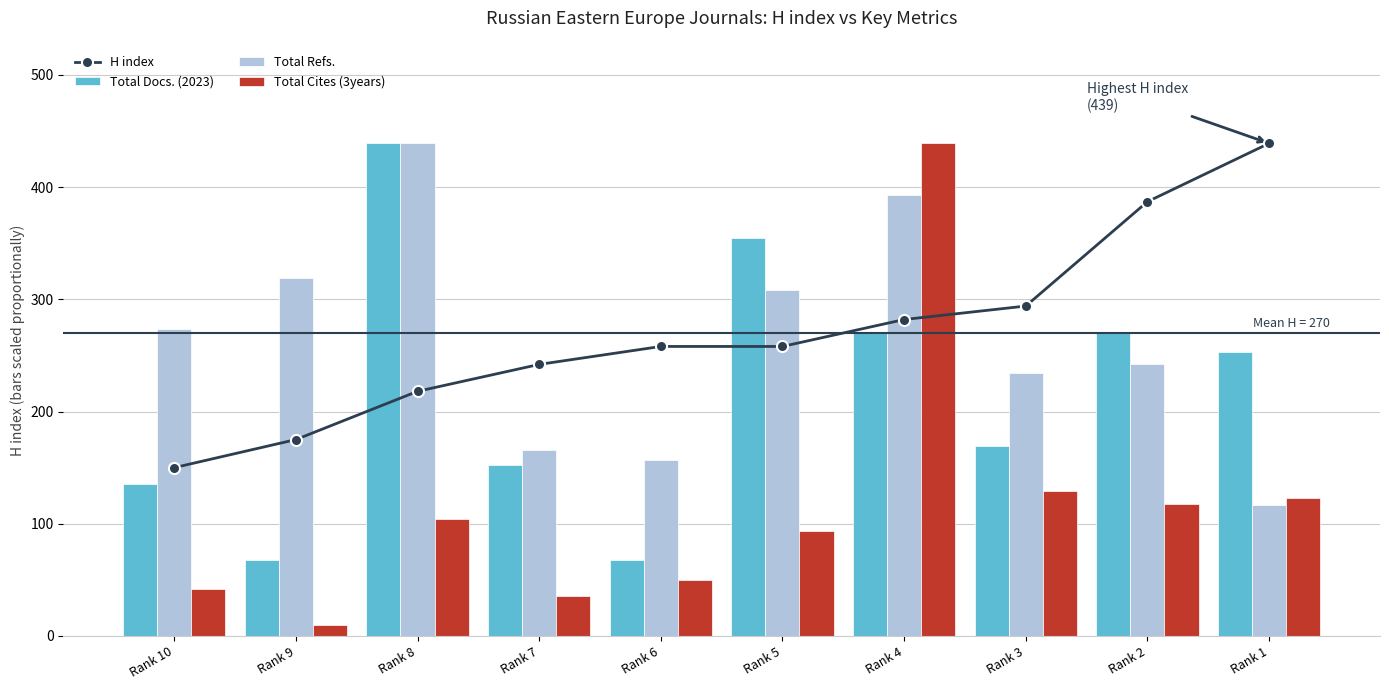

What is the greatest value displayed?

439.0